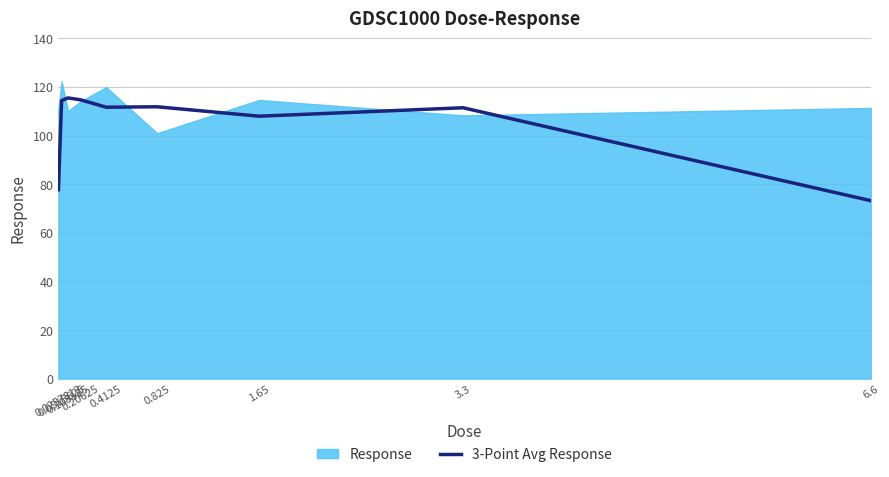

At which label does the data first exceed 111?

0.0515625